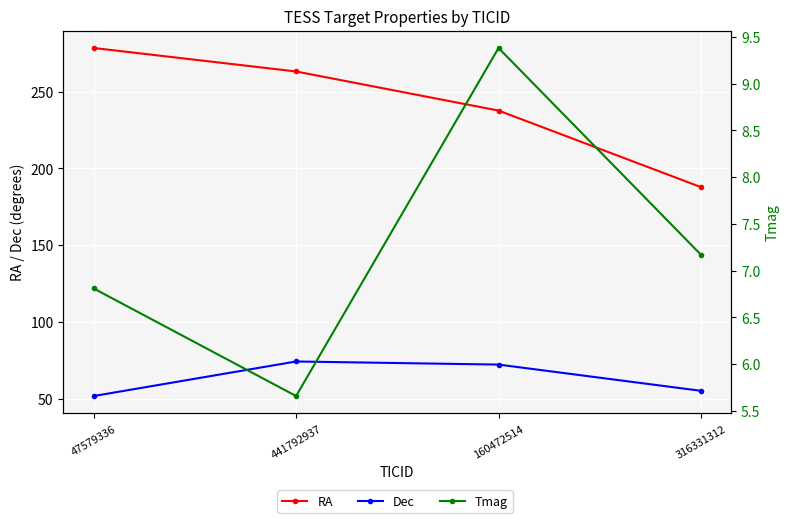

True or false: Tmag and RA intersect in this chart.

False